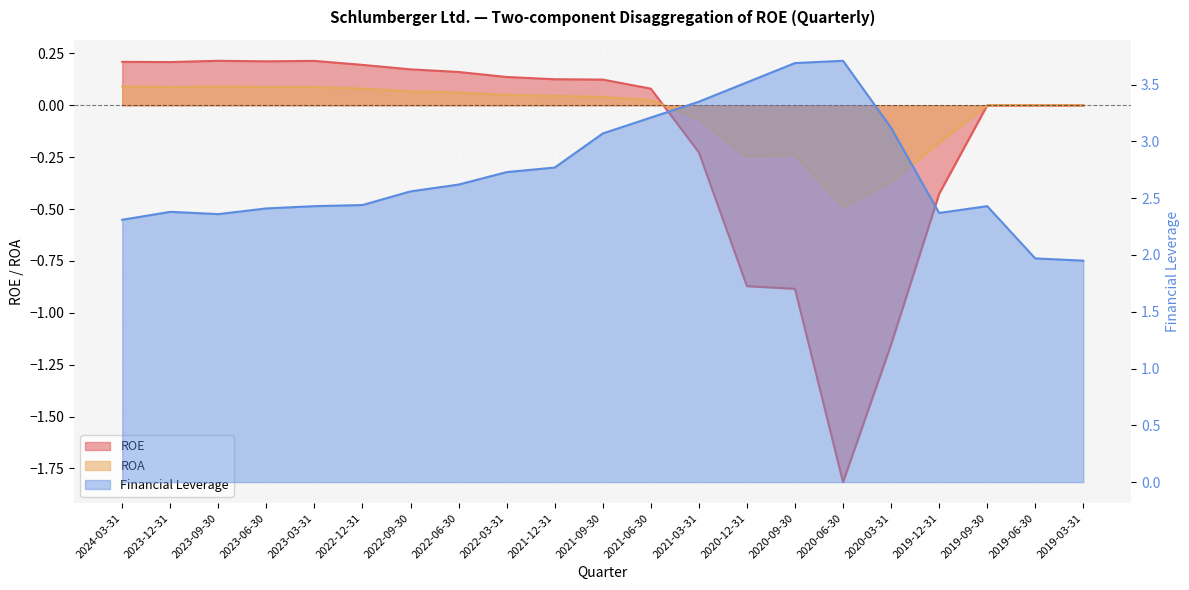

Reading left to right, list all the values displayed in this chart.

ROE: 0.2	0.2	0.2	0.2	0.2	0.2	0.2	0.2	0.1	0.1	0.1	0.1	-0.2	-0.9	-0.9	-1.8	-1.2	-0.4	0.0	0.0	0.0
ROA: 0.1	0.1	0.1	0.1	0.1	0.1	0.1	0.1	0.0	0.0	0.0	0.0	-0.1	-0.2	-0.2	-0.5	-0.4	-0.2	0.0	0.0	0.0
Financial Leverage: 2.3	2.4	2.4	2.4	2.4	2.4	2.6	2.6	2.7	2.8	3.1	3.2	3.4	3.5	3.7	3.7	3.1	2.4	2.4	2.0	1.9